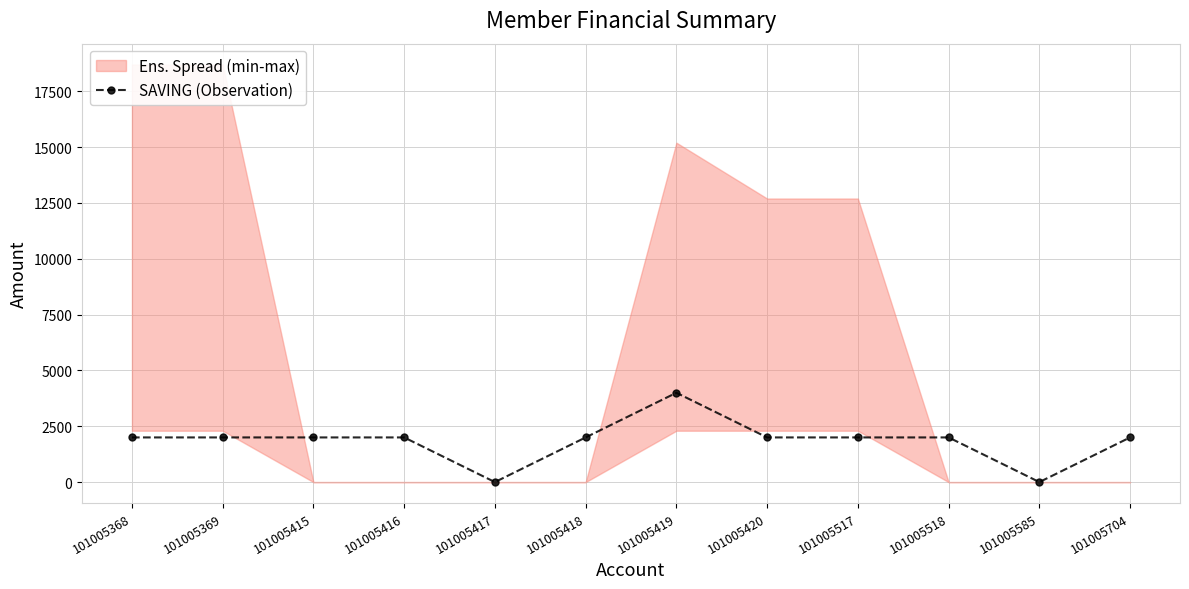

Is it true that the value at 101005416 is 3159?

False